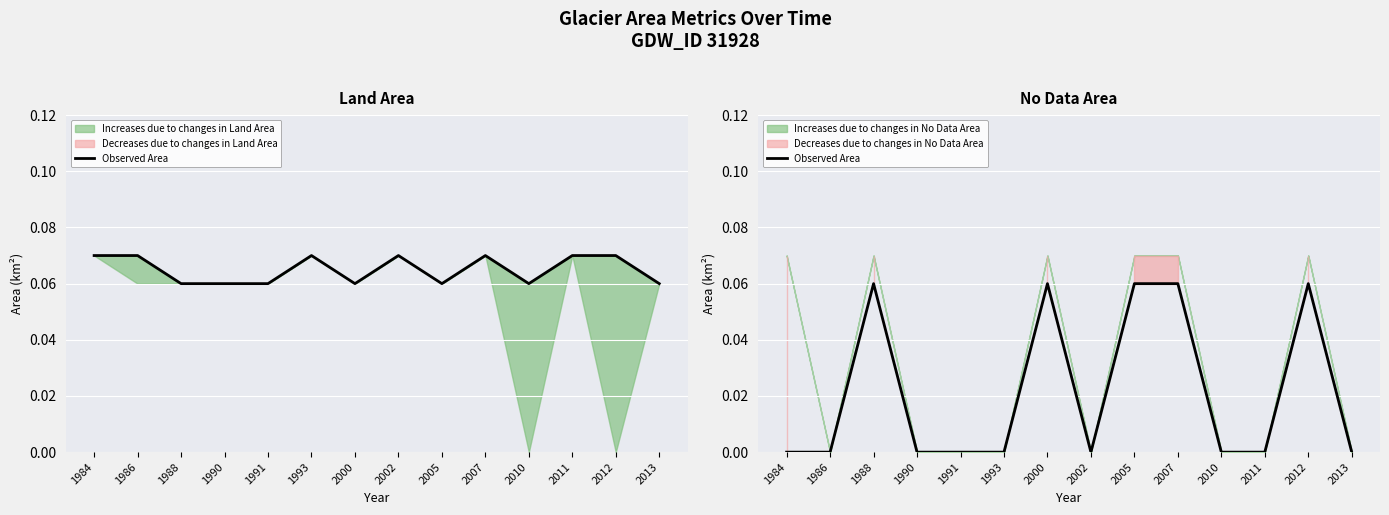

How many lines are shown in the chart?

1